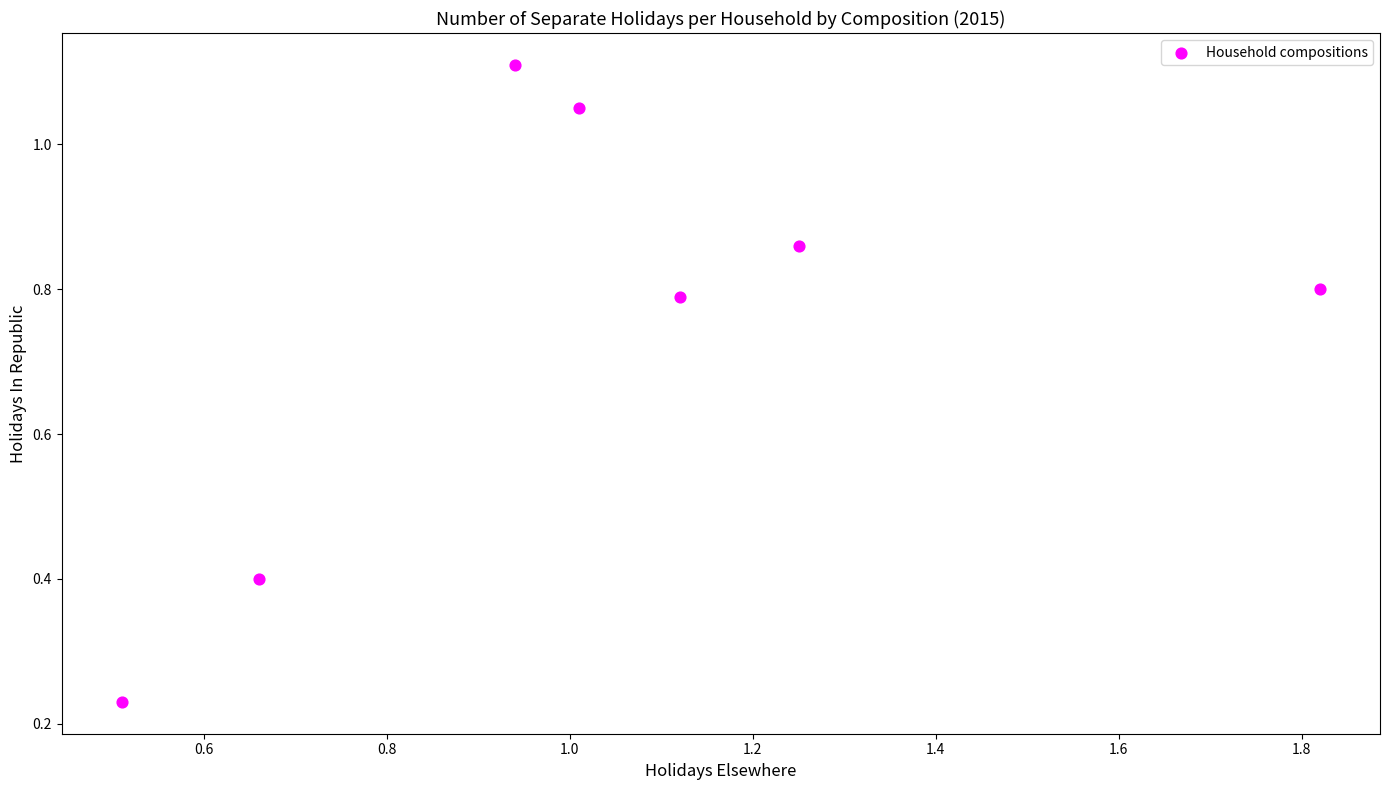

What is the average X value?

1.0